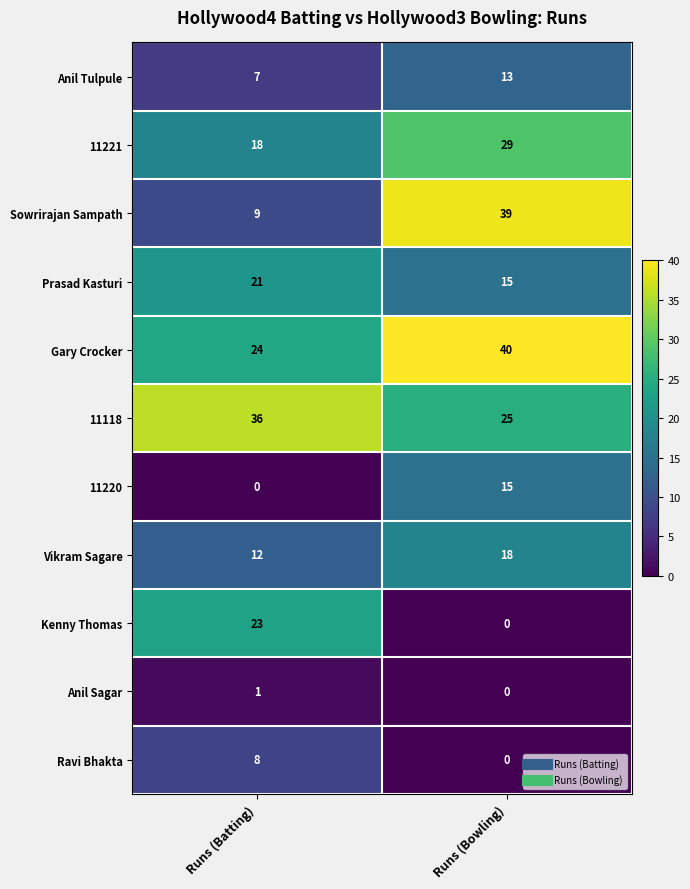

Which series has the largest range (max minus min)?

Sowrirajan Sampath